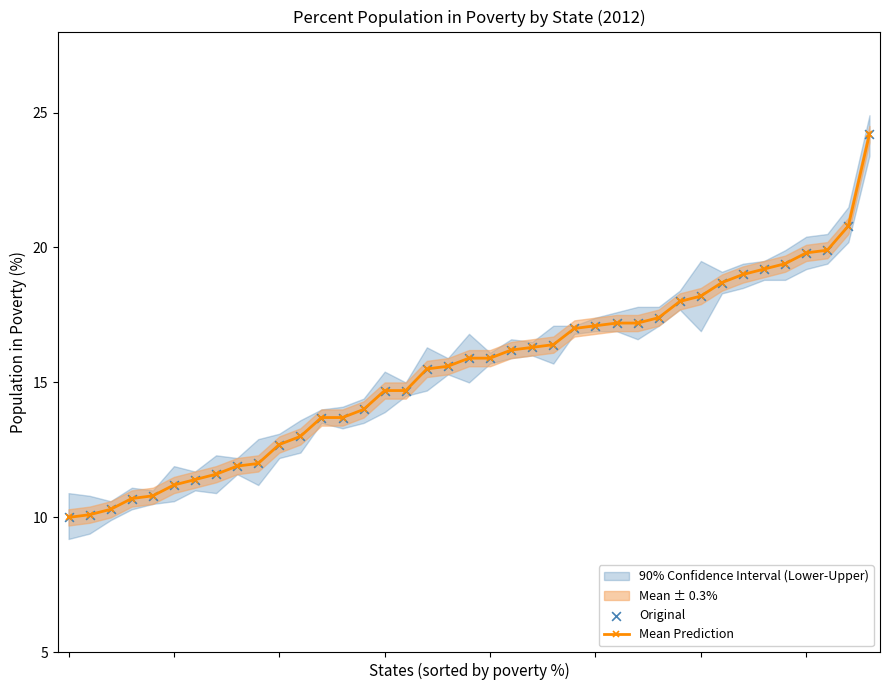

What is the value of the Mean Prediction point at the 12th from the left?

13.0